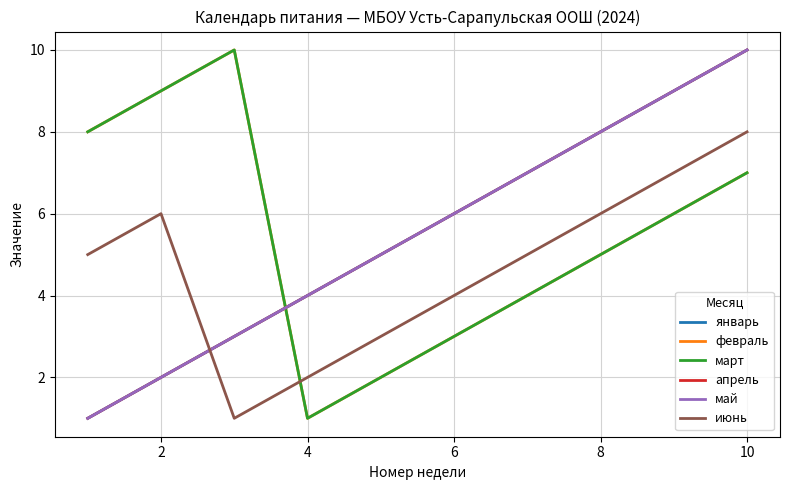

What is the sum of all февраль values?

55